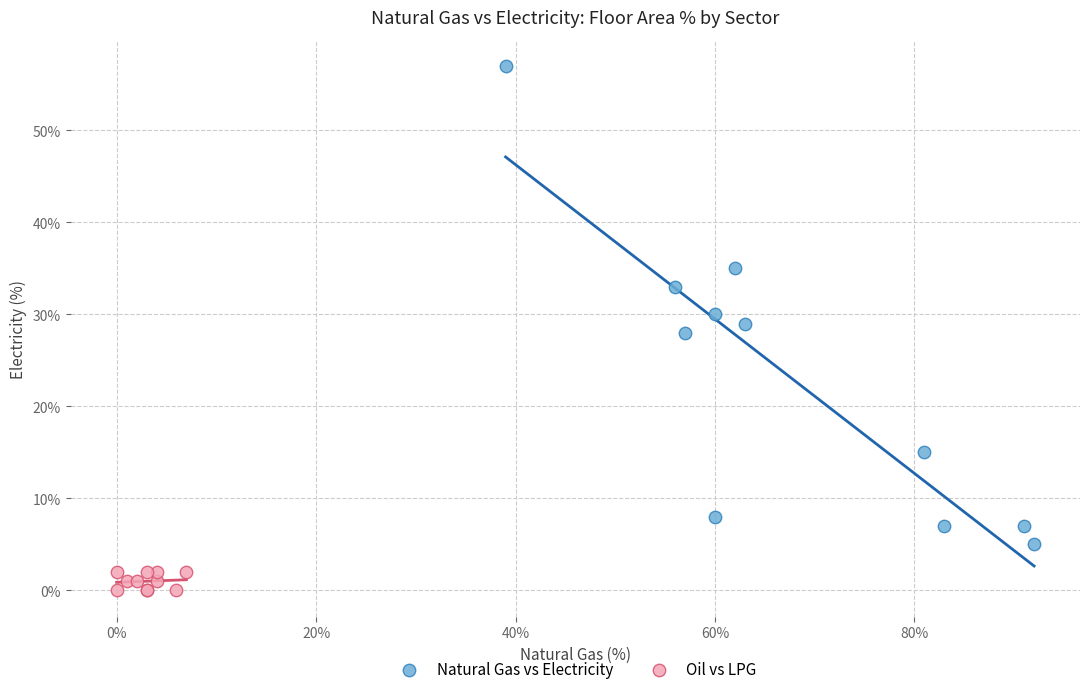

Which series has the largest Y range (max minus min)?

Natural Gas vs Electricity